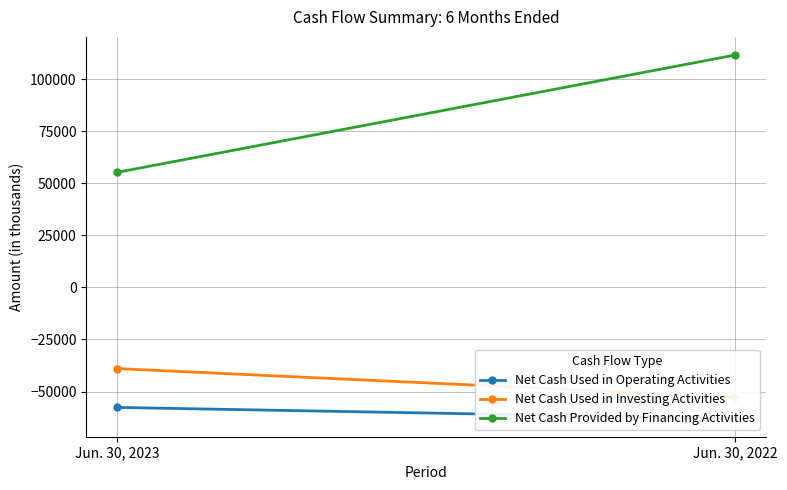

The value of Net Cash Used in Operating Activities at Jun. 30, 2023 is -94822. True or false?

False